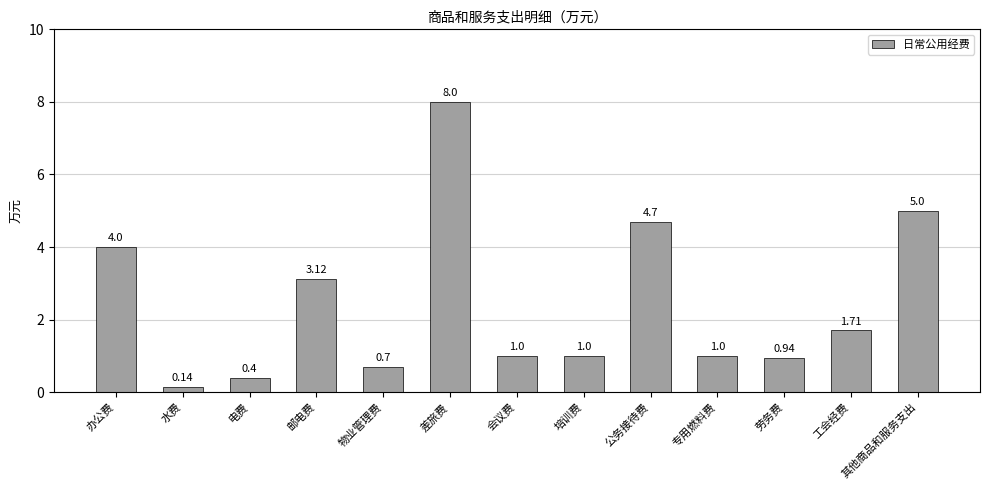

Does the chart contain stacked bars?

No